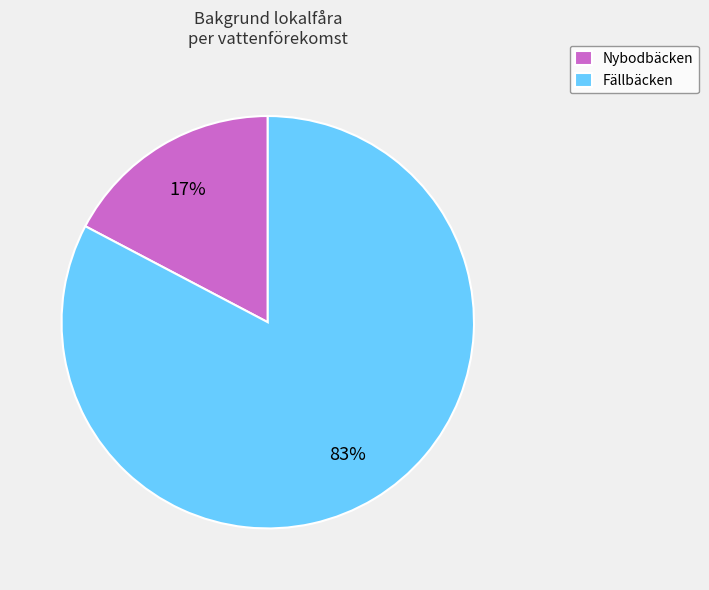

Which has a higher value, Fällbäcken or Nybodbäcken?

Fällbäcken